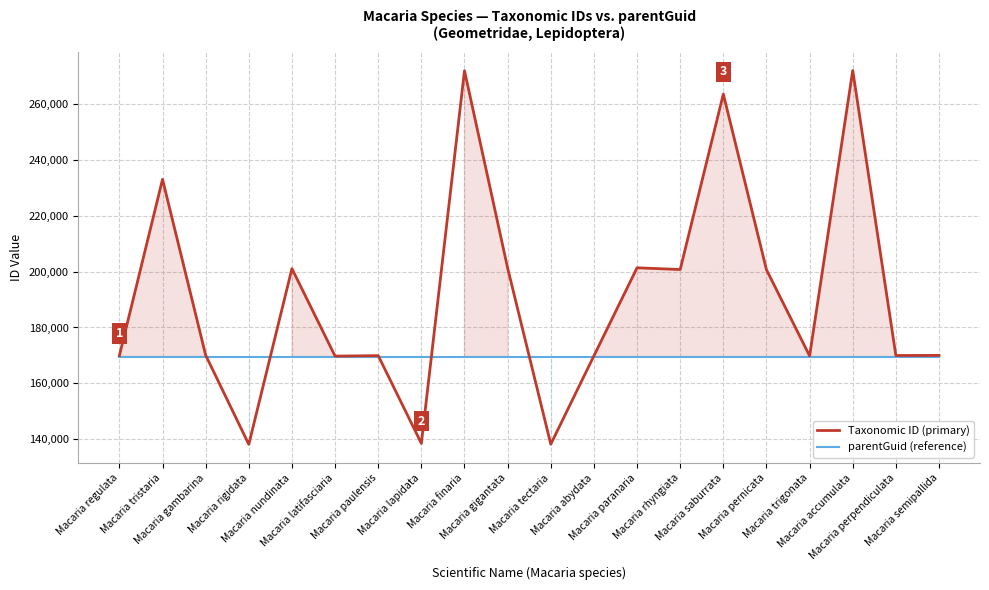

What is the difference between the highest and lowest values at Macaria lapidata?

31108